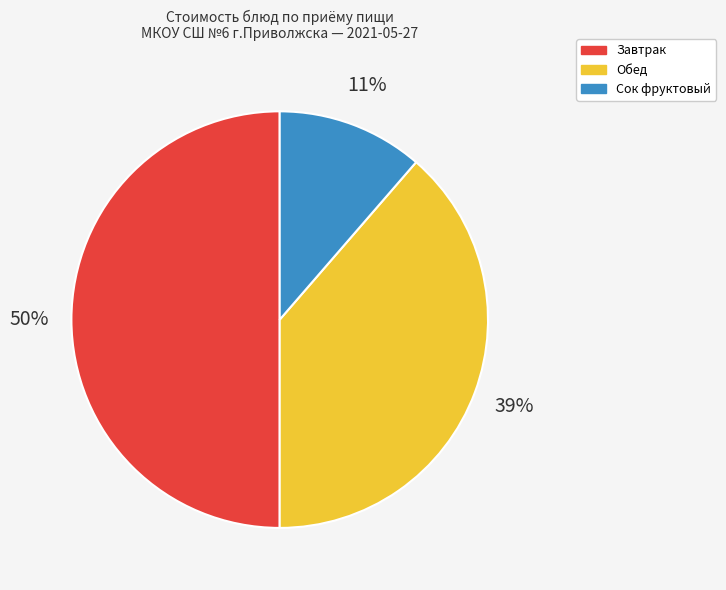

To the nearest percent, what is the difference between the largest and smallest slice percentages?

39%